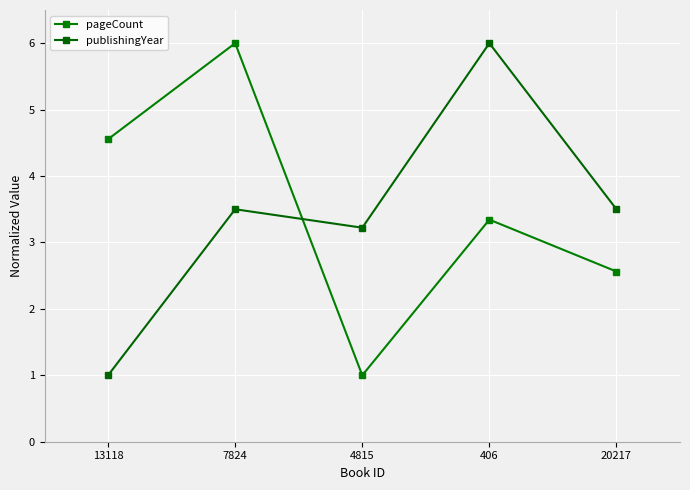

What is the sum of the pageCount values at 20217 and 7824?

8.6